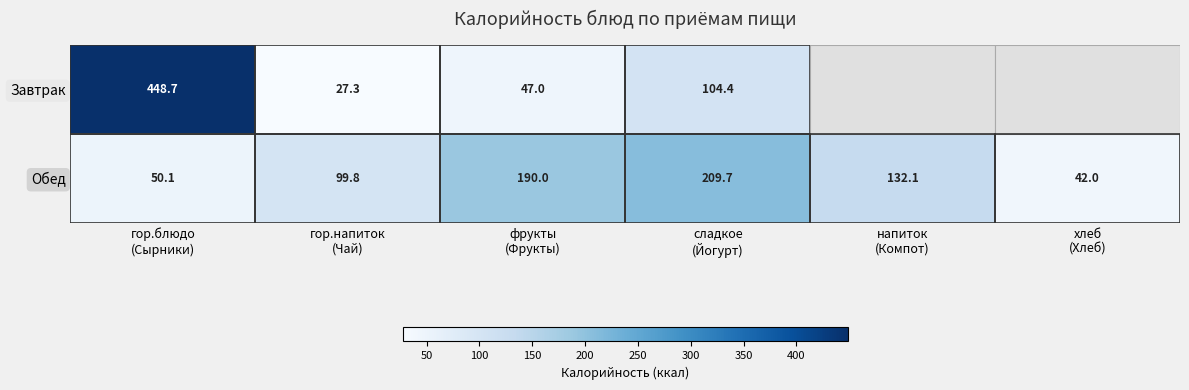

At which label does Обед first exceed 132?

фрукты (Фрукты)